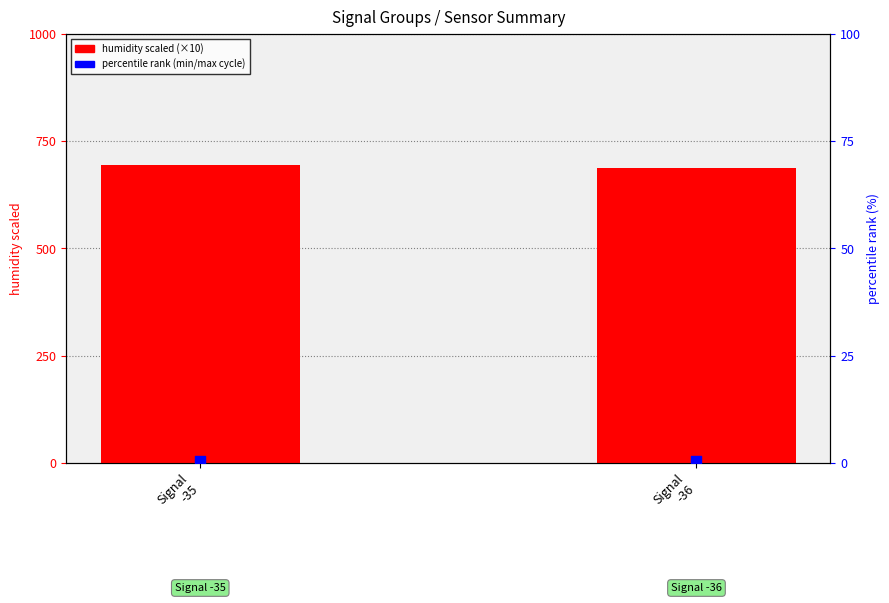

At which category is the sum across all series the highest?

Signal
-35